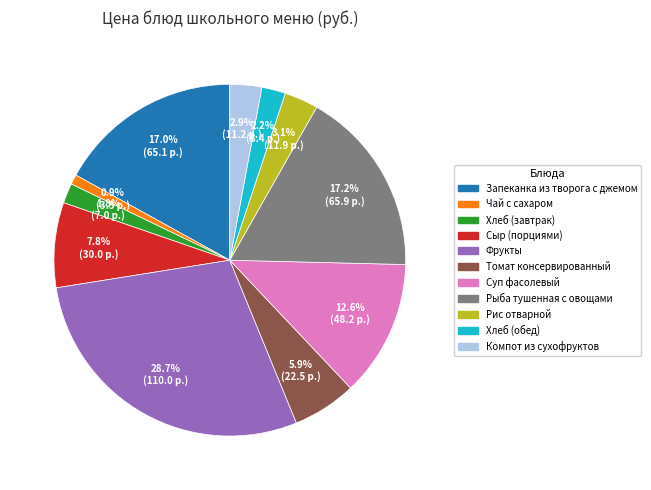

The Рыба тушенная с овощами slice represents 25% of the pie. True or false?

False